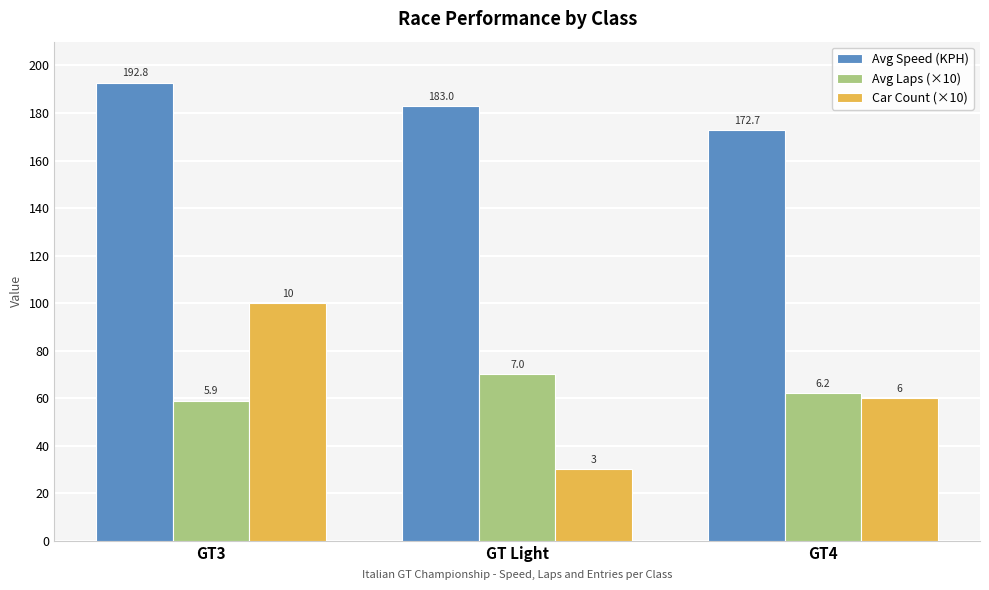

What is the total value across all series at GT3?

351.8